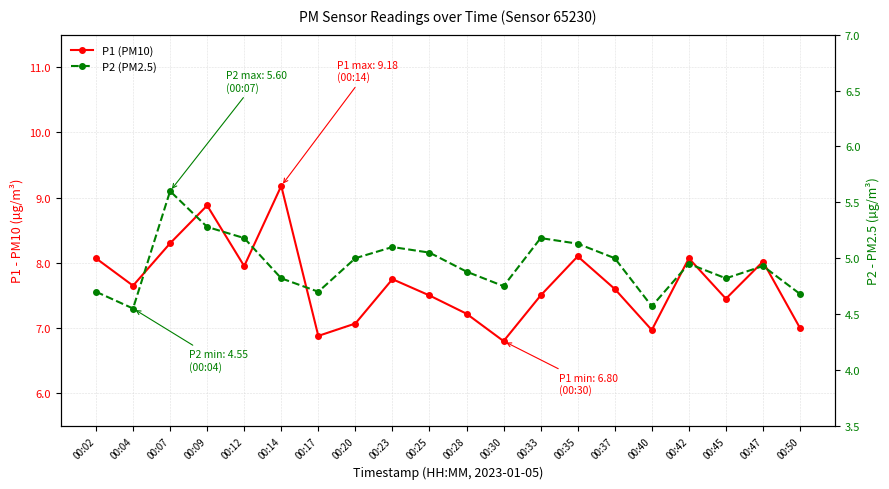

How many interior local valleys does the P1 (PM10) series have?

6